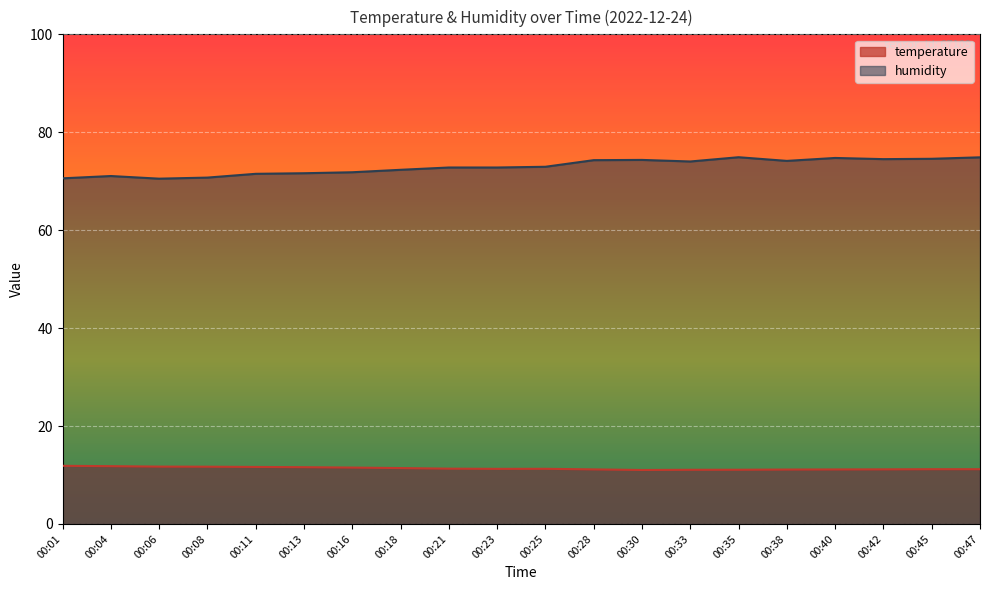

True or false: temperature has more than 1 interior local peaks.

False